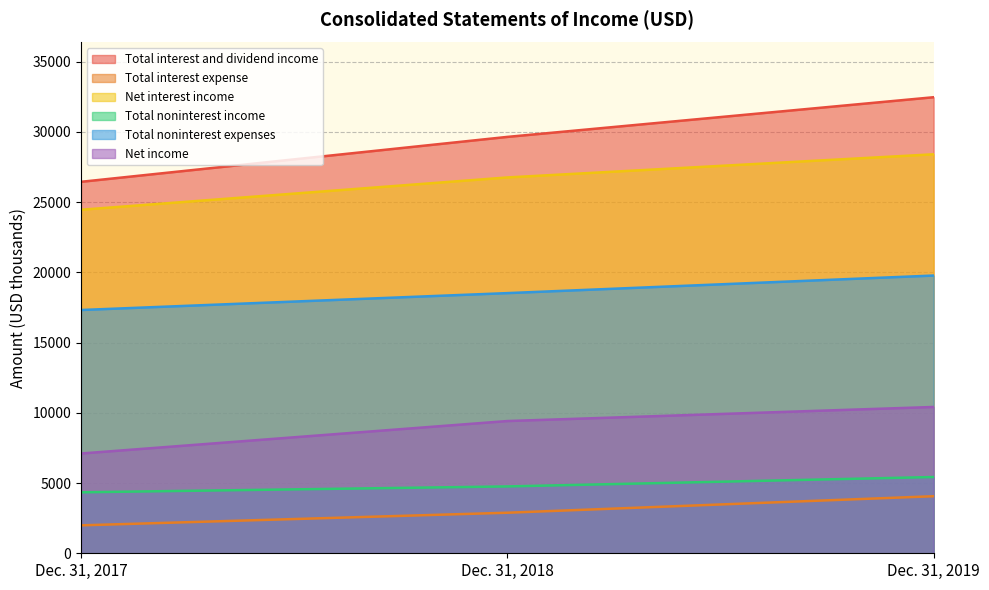

What is the average value of the Total interest and dividend income series?

29513